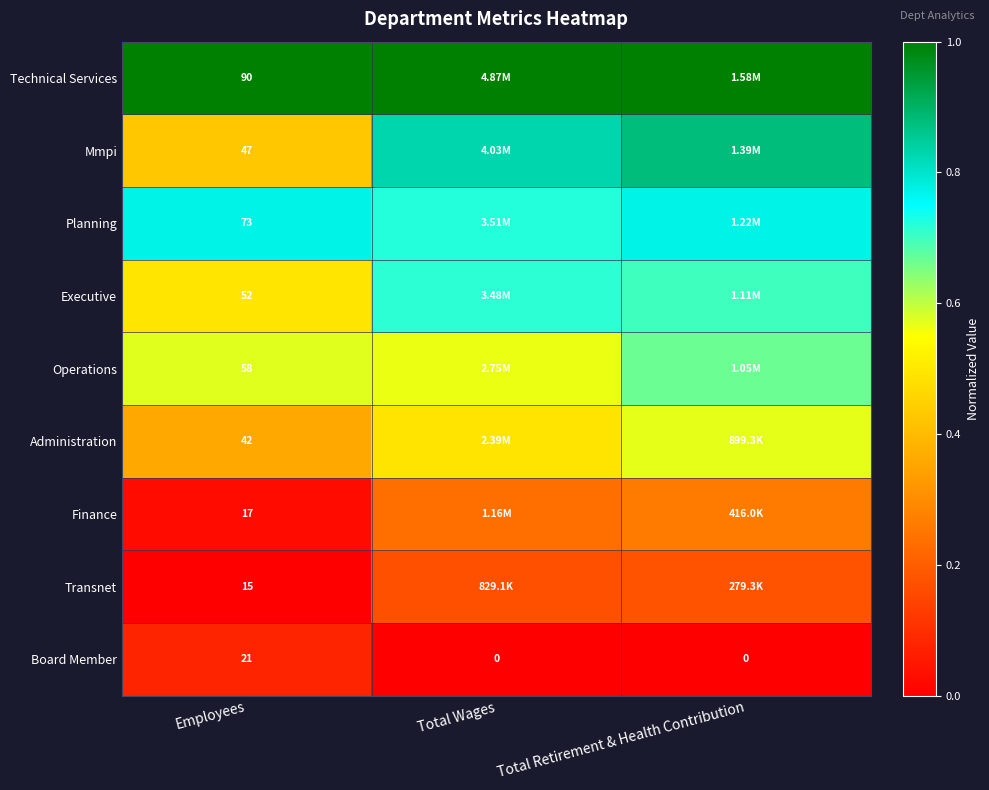

How many categories are shown in the chart?

3